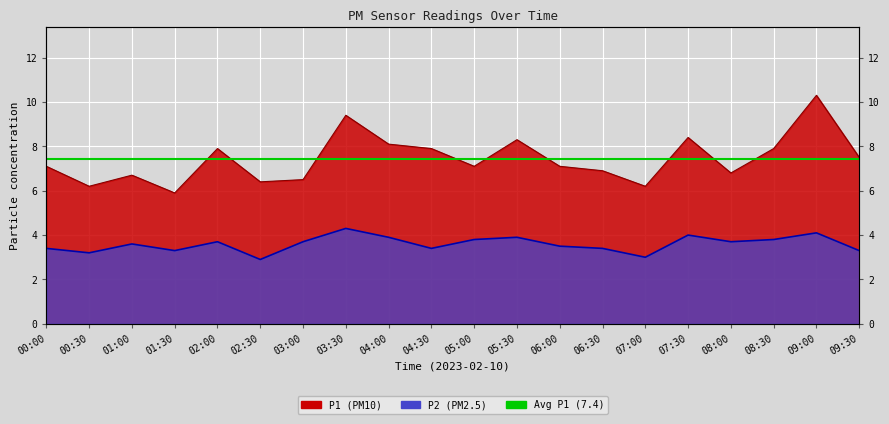

What is the minimum value shown in the chart?

2.9